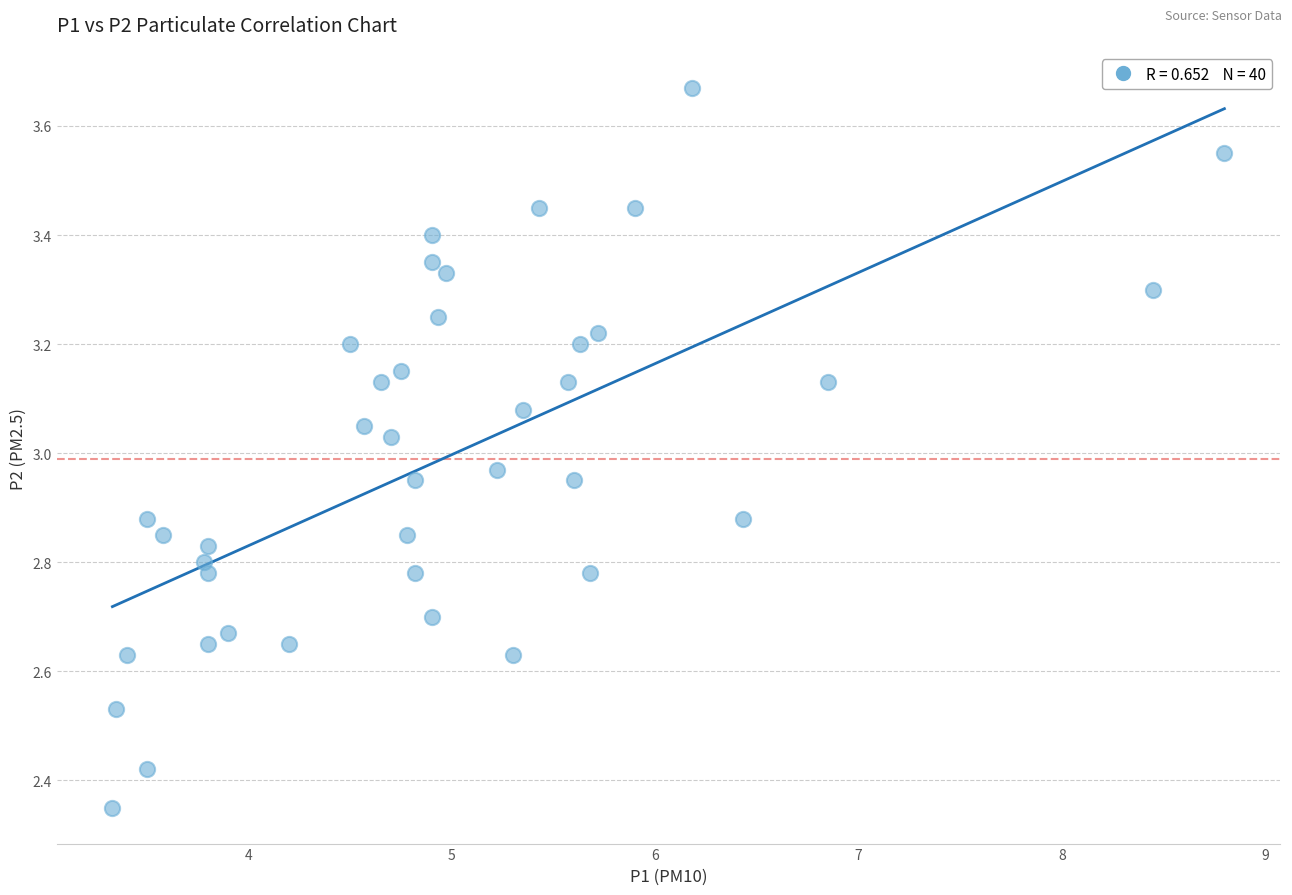

What is the range of Y values (max minus min)?

1.3